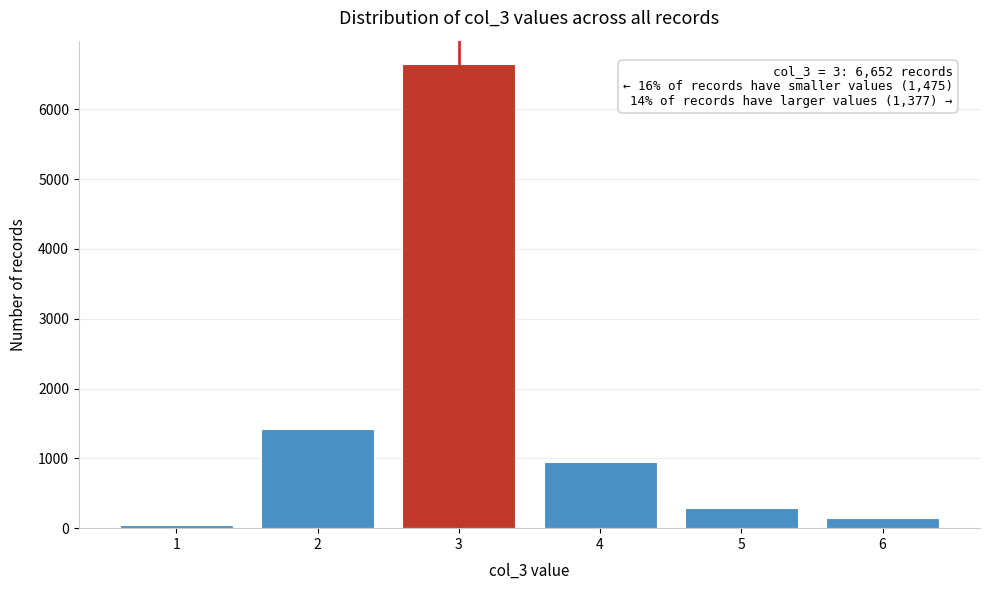

Reading right to left, extract all data points from this chart.

6=142	5=285	4=950	3=6652	2=1425	1=50